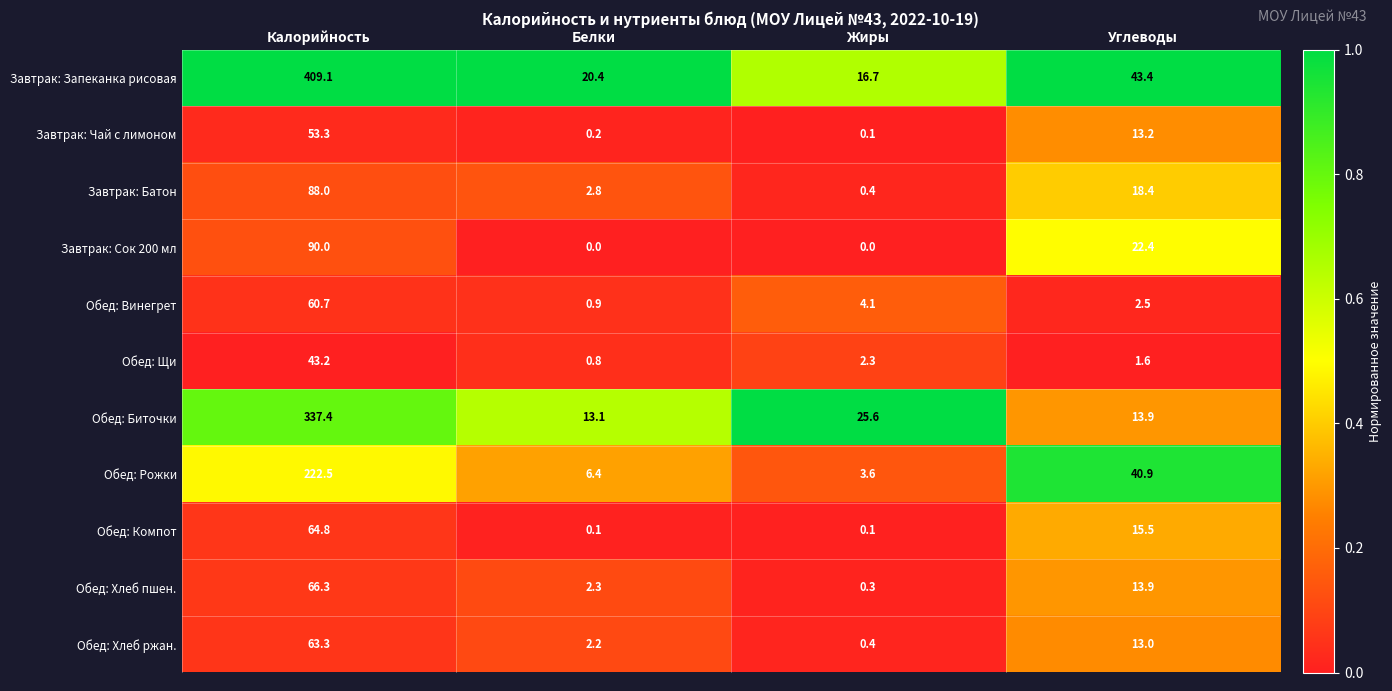

What is the difference between the highest and lowest values at Белки?

20.4